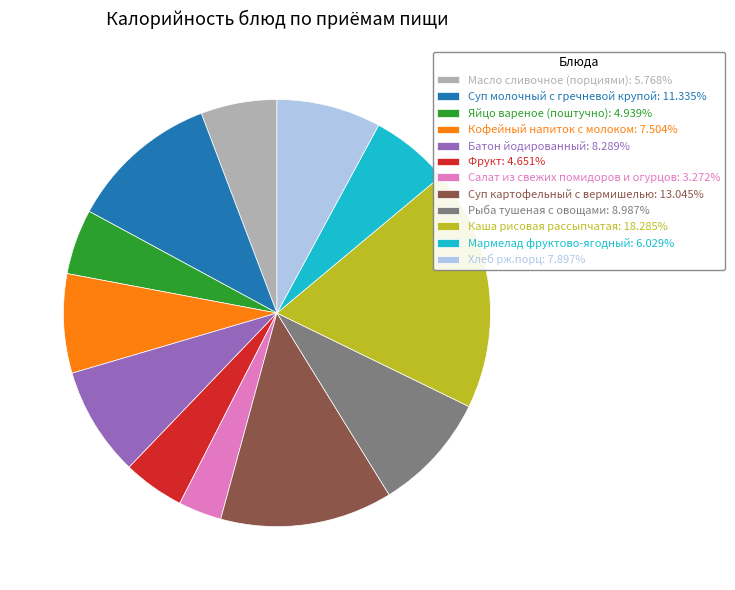

Does Суп молочный с гречневой крупой: 11.335% represent more than half of the total?

No